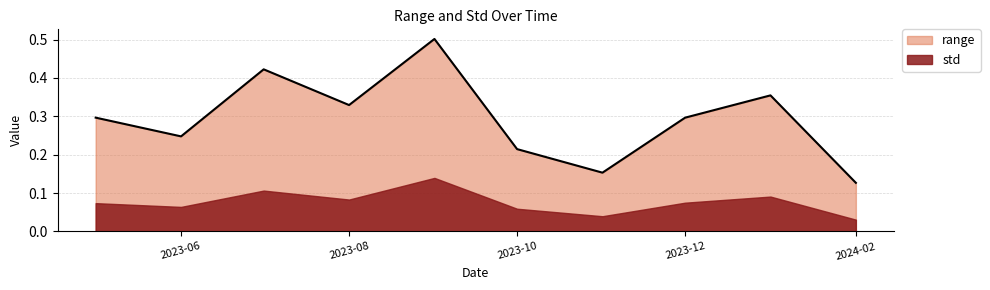

True or false: the data shows 0.2 at 2023-11-01.

False